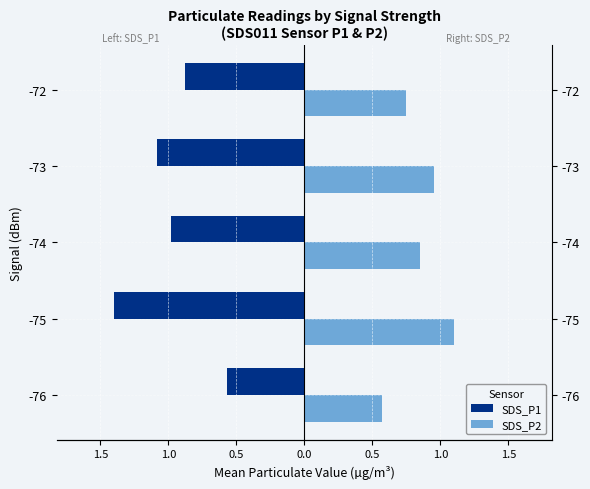

Rank the series at -74 from lowest to highest value.

SDS_P1, SDS_P2